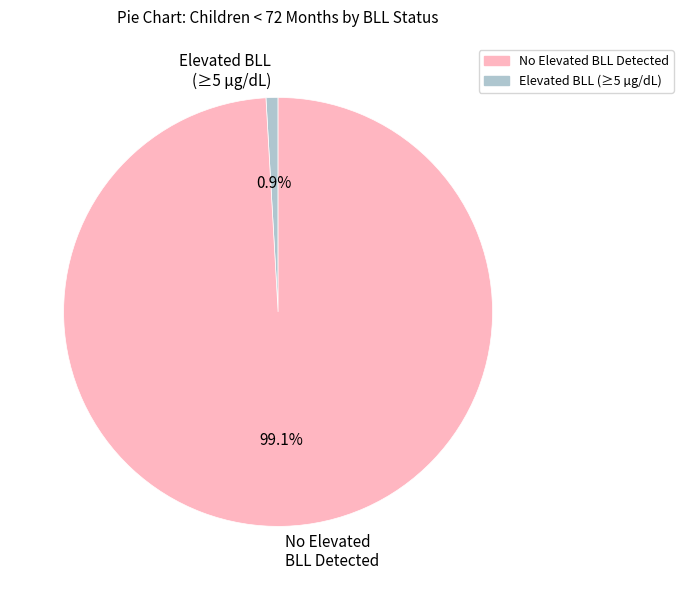

How much of the chart is everything except Elevated BLL (≥5 µg/dL)?

99.1%